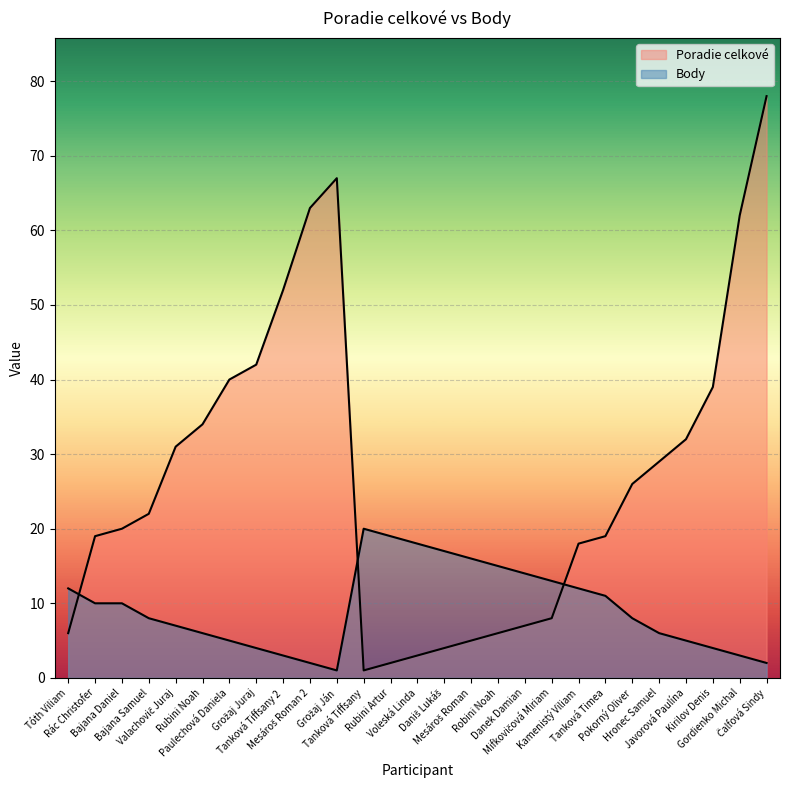

What is the difference between the maximum and minimum values in the Poradie celkové series?

77